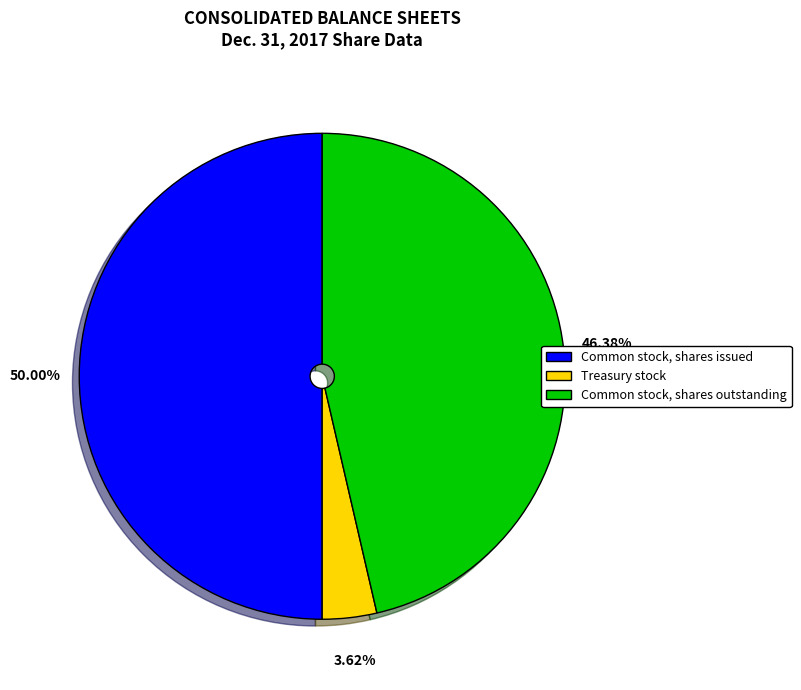

Rank the categories by value from highest to lowest.

Common stock, shares issued, Common stock, shares outstanding, Treasury stock